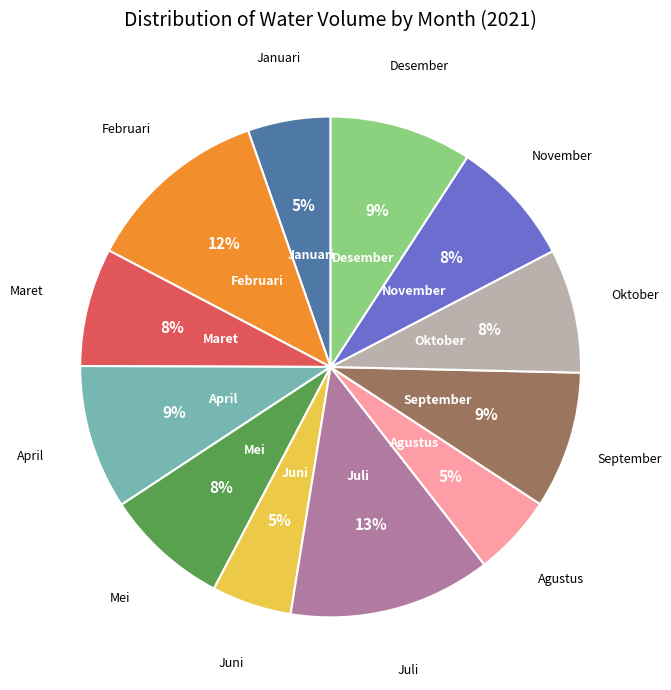

To the nearest percent, what is the average slice percentage?

8%